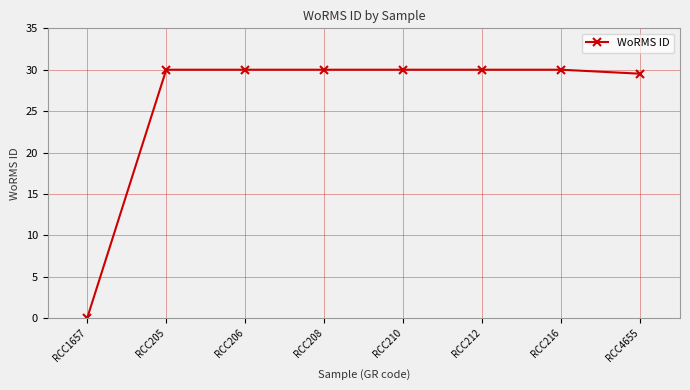

What position from the left is RCC1657?

1